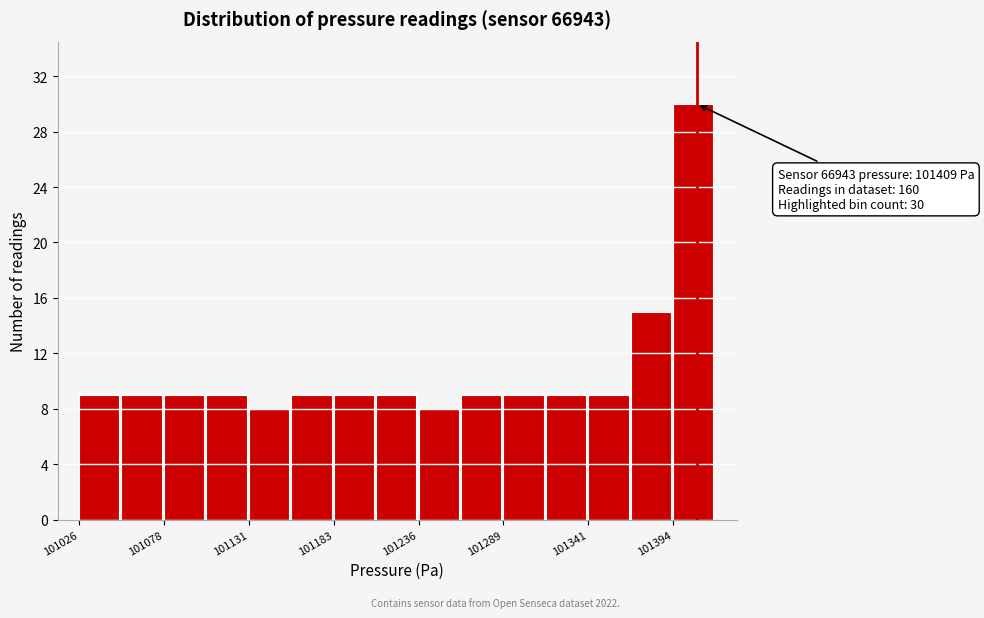

Around what value on the x-axis is the tallest bar? Give the approximate position of its centre, as read against the axis.

101410